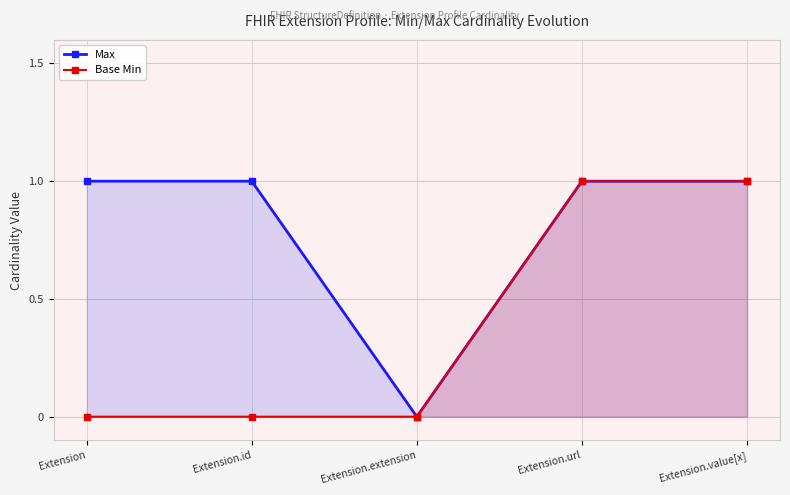

Reading right to left, transcribe all the data shown in this chart.

Max: Extension.value[x]=1	Extension.url=1	Extension.extension=0	Extension.id=1	Extension=1
Base Min: Extension.value[x]=1	Extension.url=1	Extension.extension=0	Extension.id=0	Extension=0